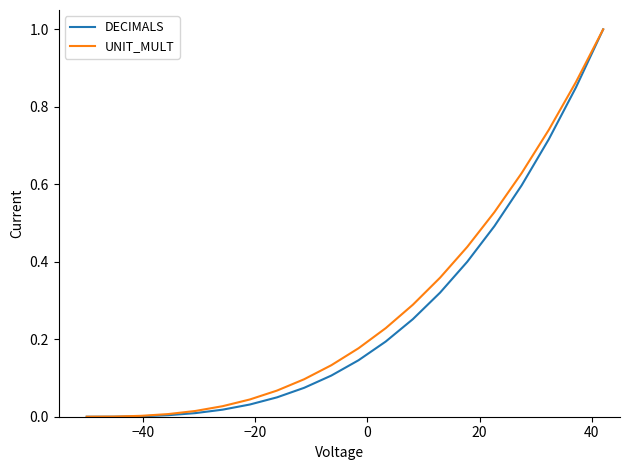

What is the greatest value displayed?

1.0